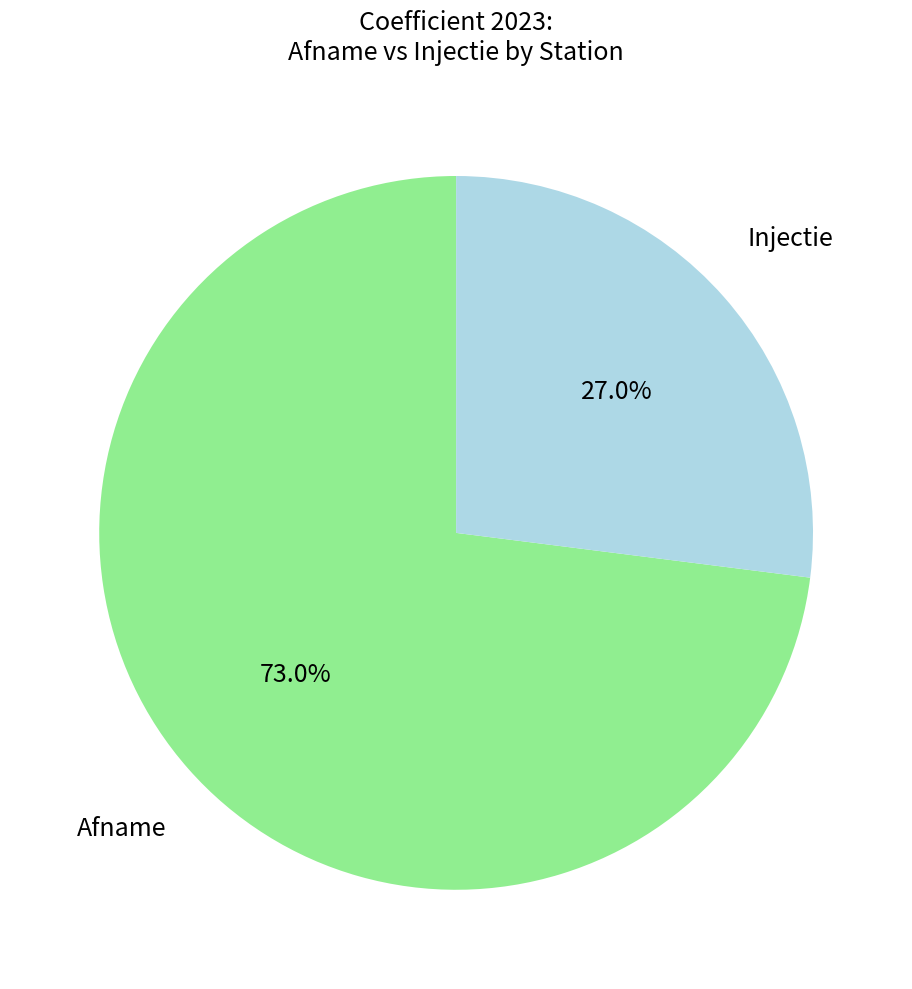

Is there a majority slice in this chart?

Yes